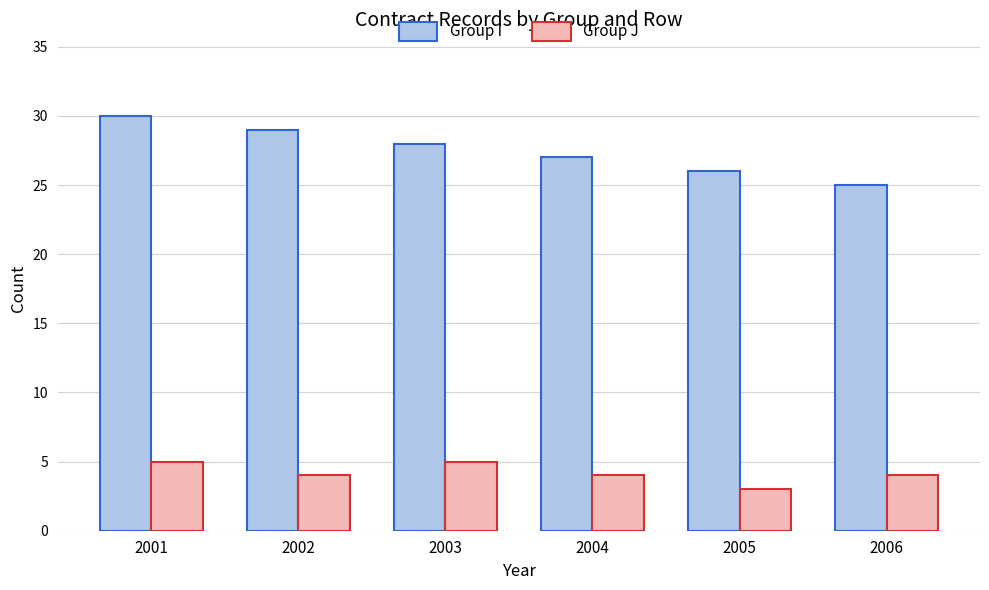

What is the difference between the Group I values at 2002 and 2004?

2